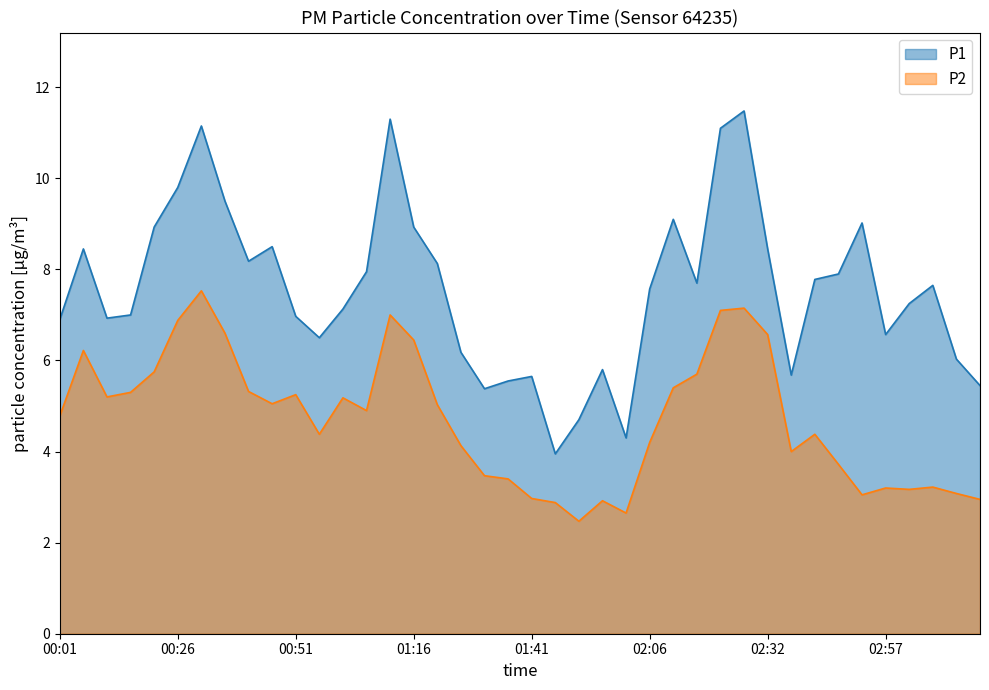

Where is the first local minimum for P1?

00:11